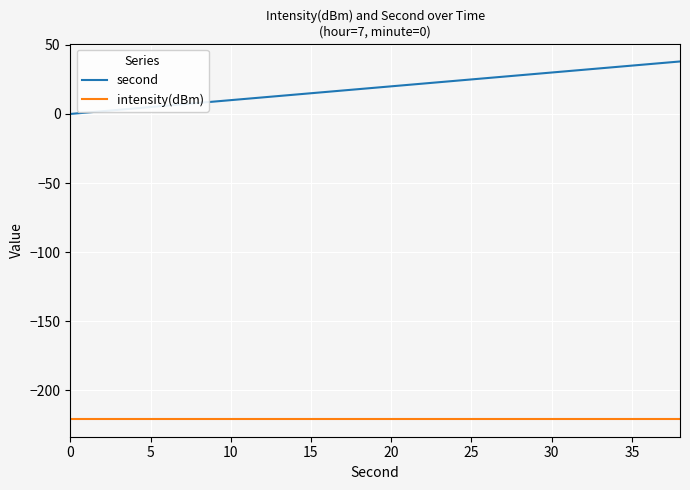

Does the chart have visible grid lines?

Yes